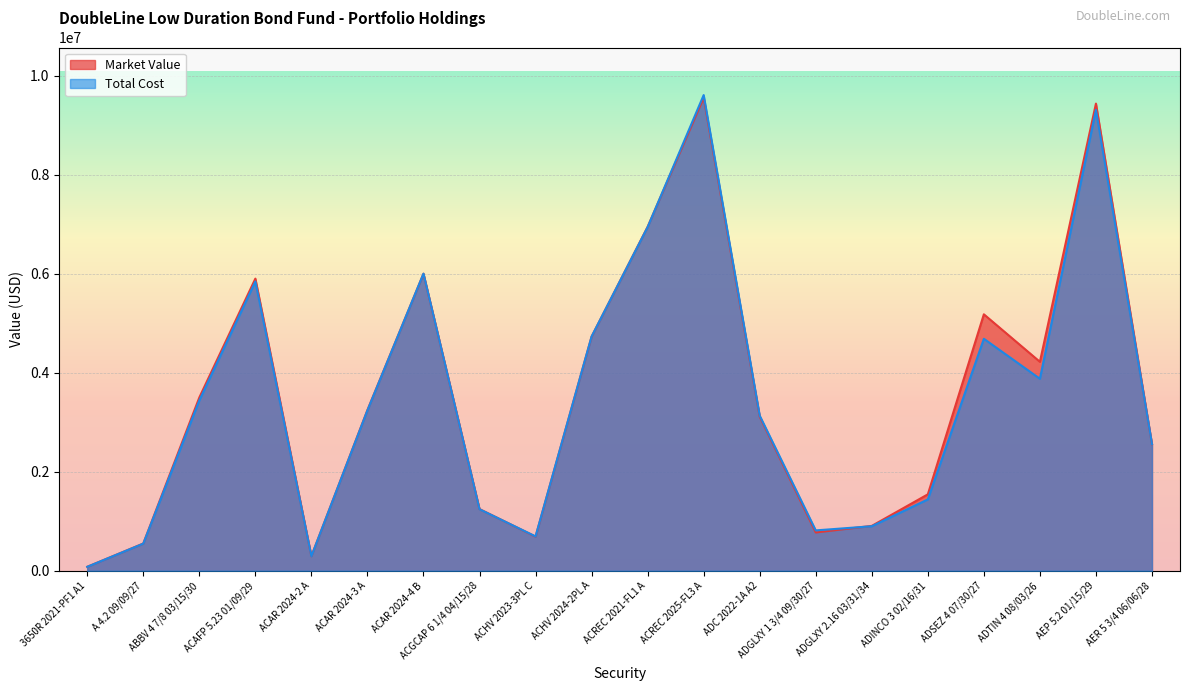

Does the chart display data point markers on the line(s)?

No